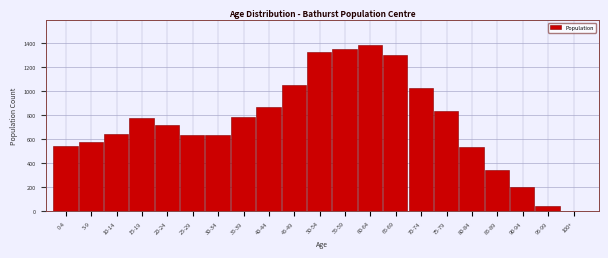

What is the approximate value at 90-94?

200